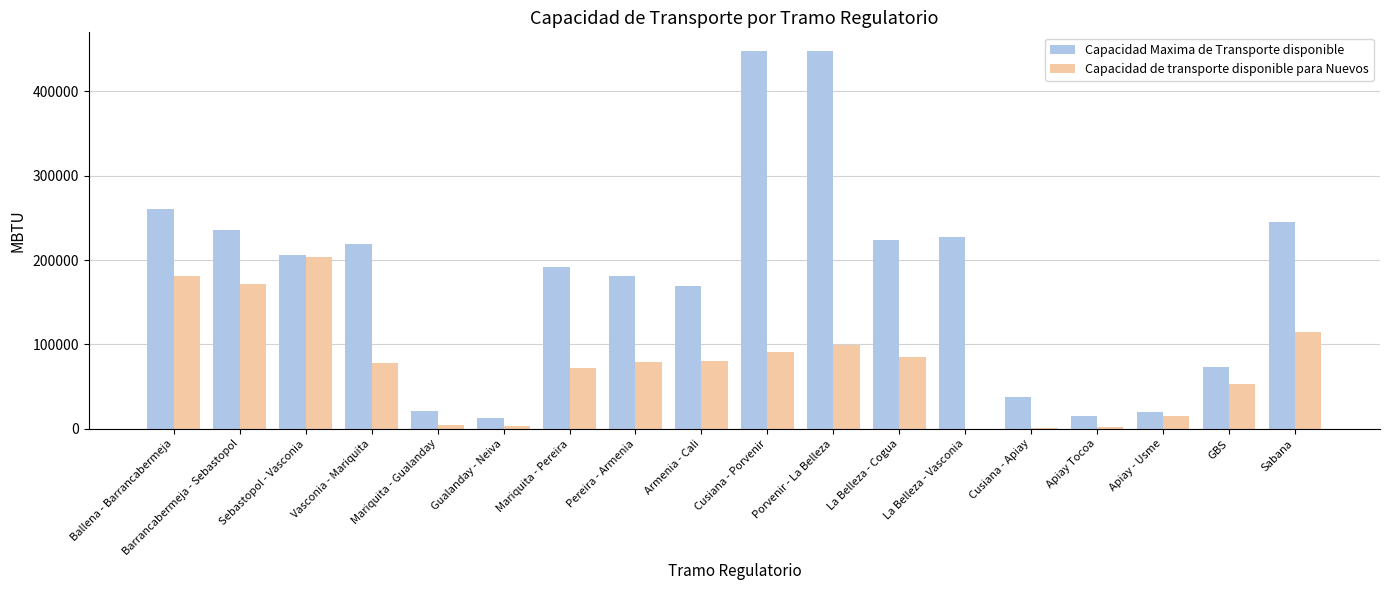

What is the sum of all Capacidad de transporte disponible para Nuevos values?

1338594.8